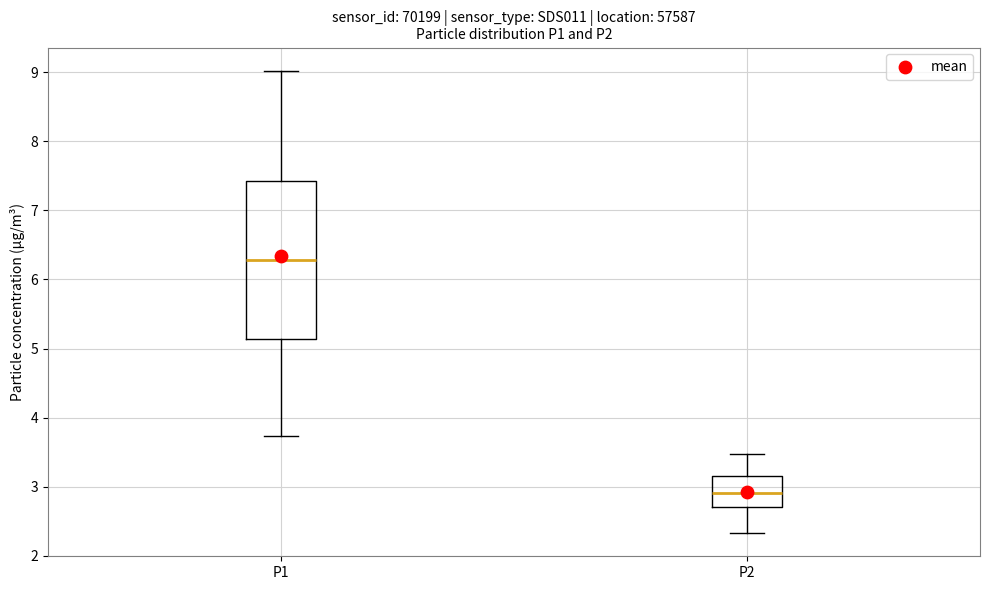

Reading left to right, read every box against the y-axis: the position of its median line, the range the box covers, and the ends of its whiskers. The values are not printed on the chart, so give them approximately, as read against the axis.

P1: median 6.3, box 5.1 to 7.4, whiskers 3.7 to 9.0
P2: median 2.9, box 2.7 to 3.2, whiskers 2.3 to 3.5